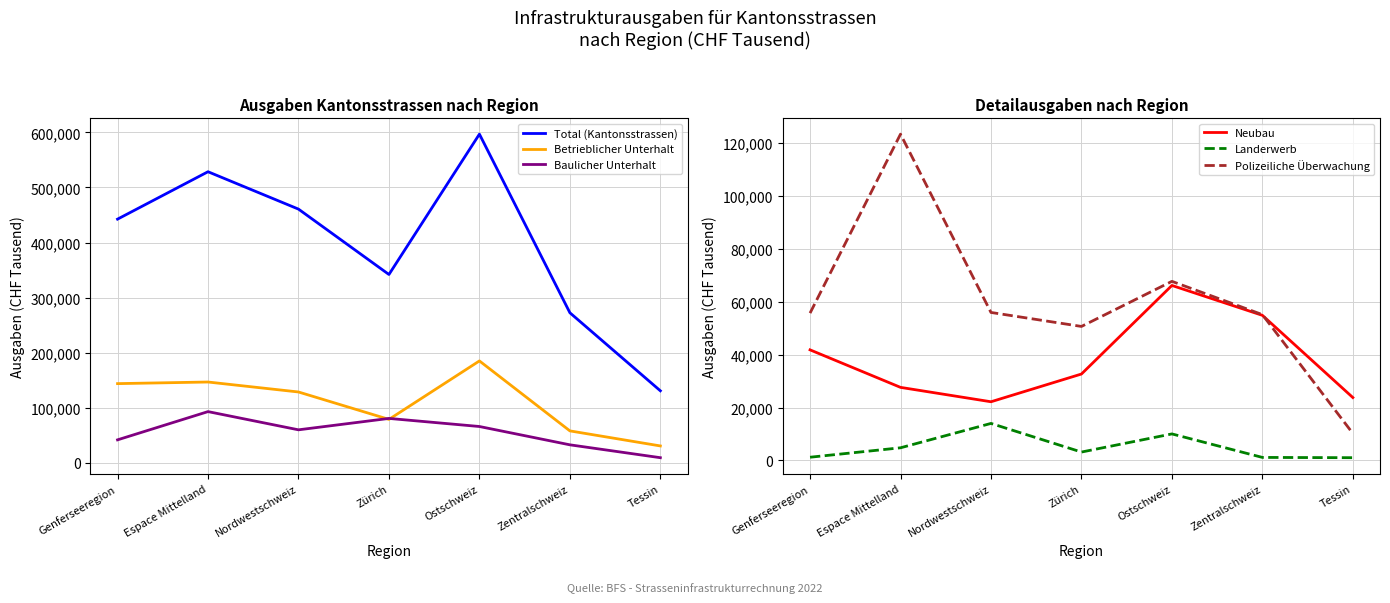

List the series in order of their peak value, highest first.

Total (Kantonsstrassen), Betrieblicher Unterhalt, Polizeiliche Überwachung, Baulicher Unterhalt, Neubau, Landerwerb